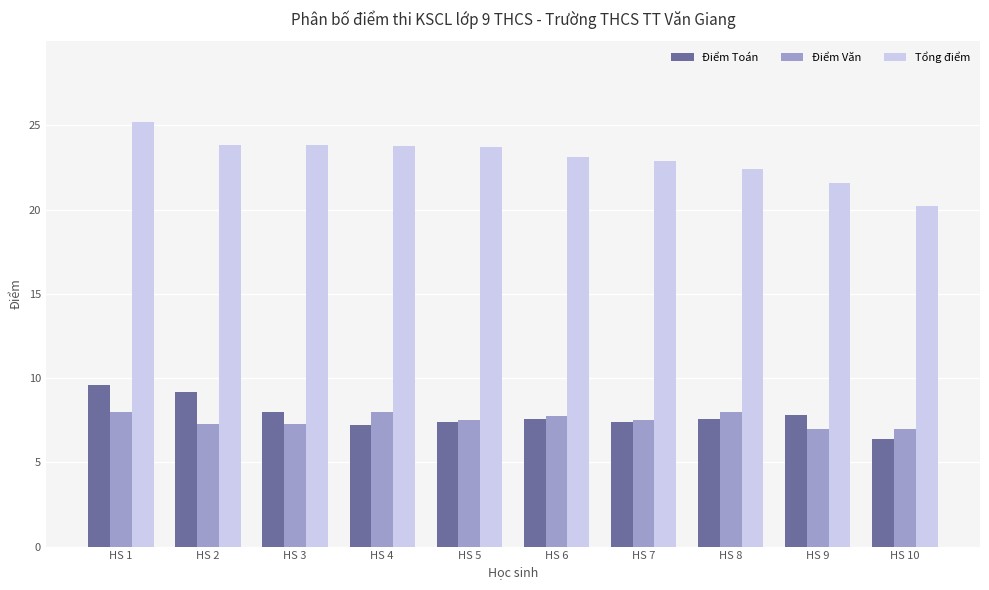

Which series has the largest range (max minus min)?

Tổng điểm